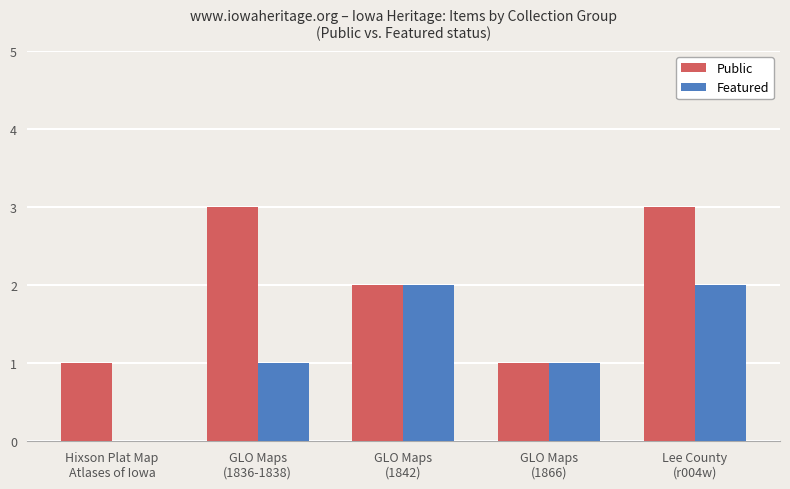

What is the sum of all Featured values?

6